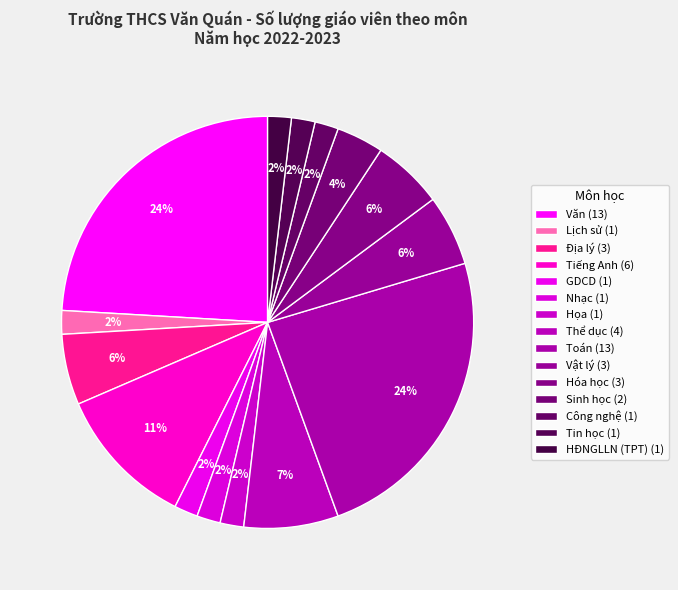

Between Sinh học and Hóa học, which is larger?

Hóa học